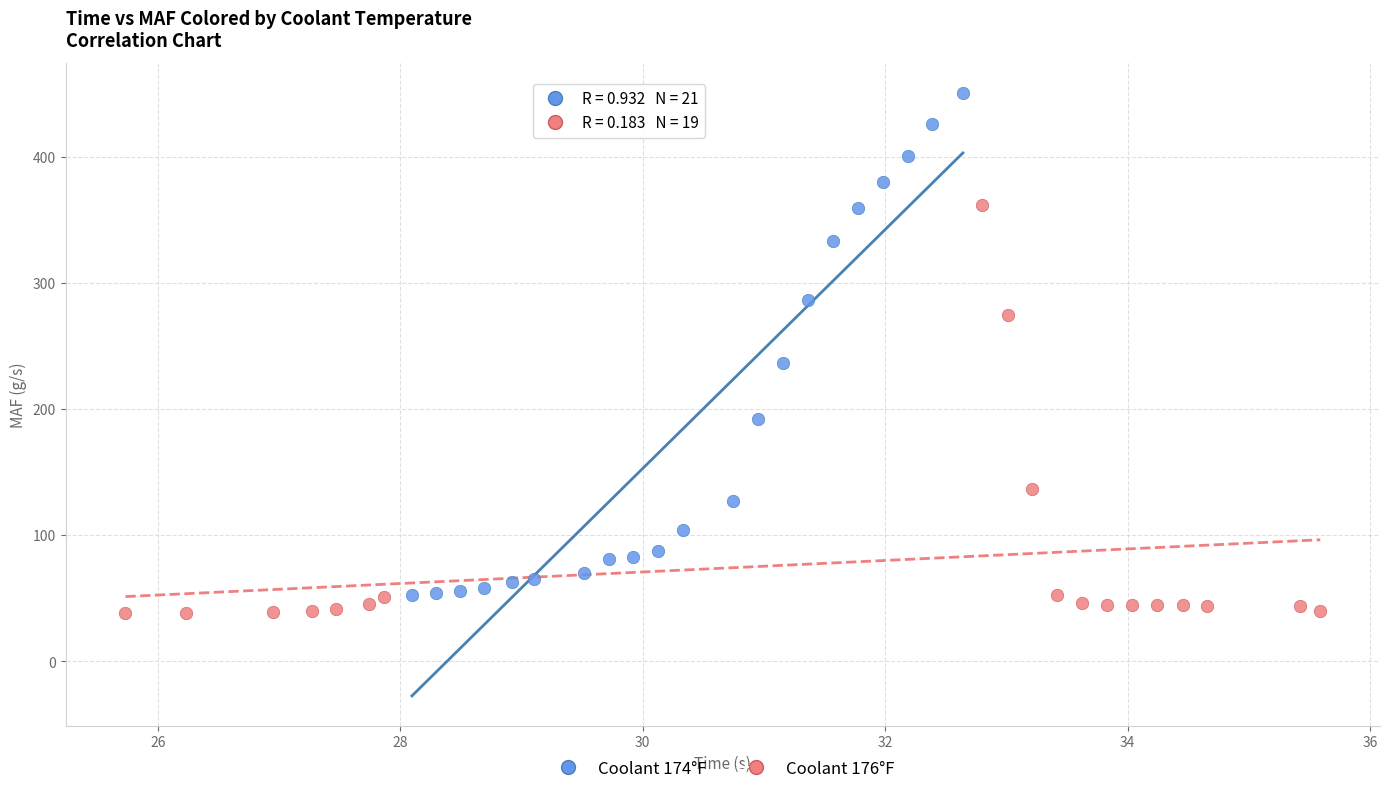

Which series has the largest Y range (max minus min)?

Coolant 174°F